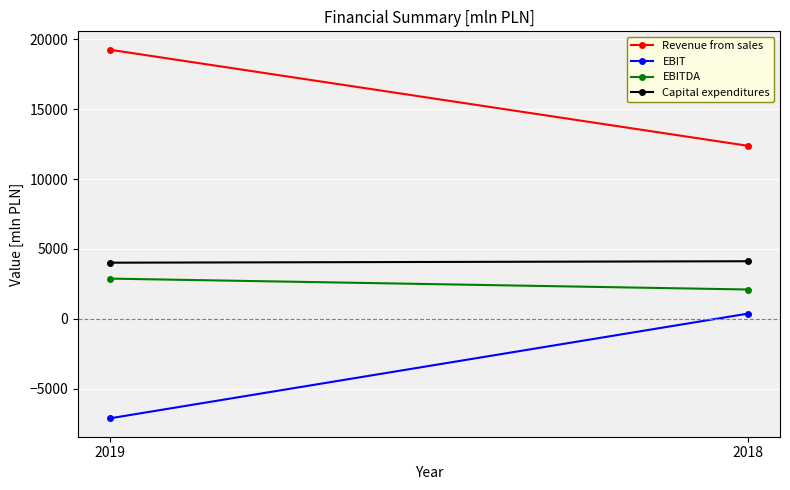

What is the value of the EBITDA point at the 2nd from the left?

2101